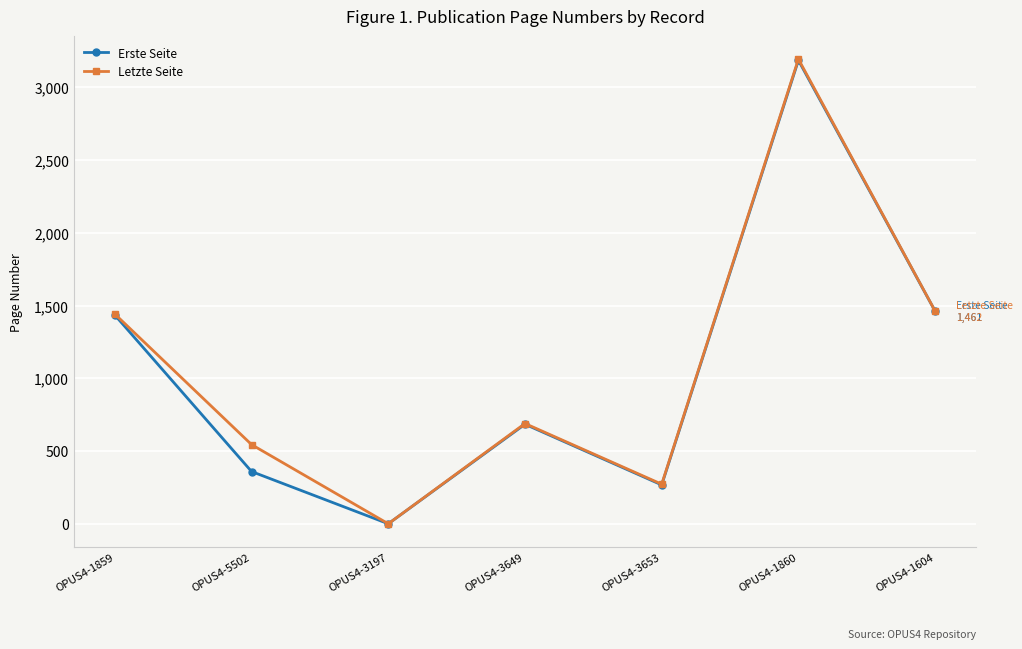

What is the total value across all series at OPUS4-3653?

539